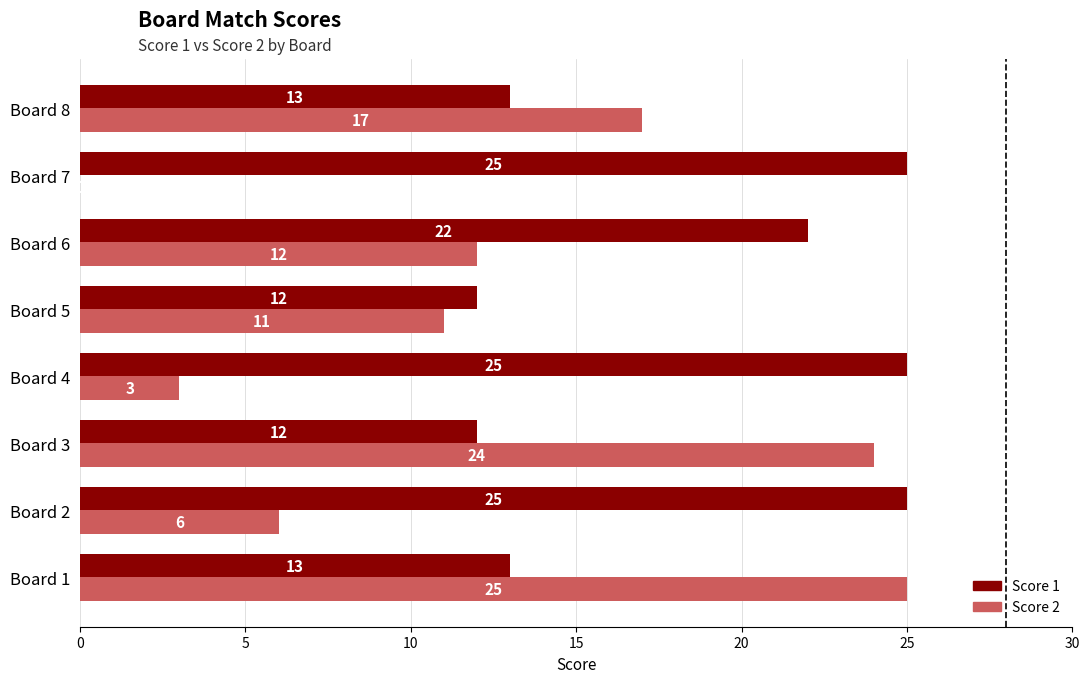

What is the total value across all series at Board 7?

25